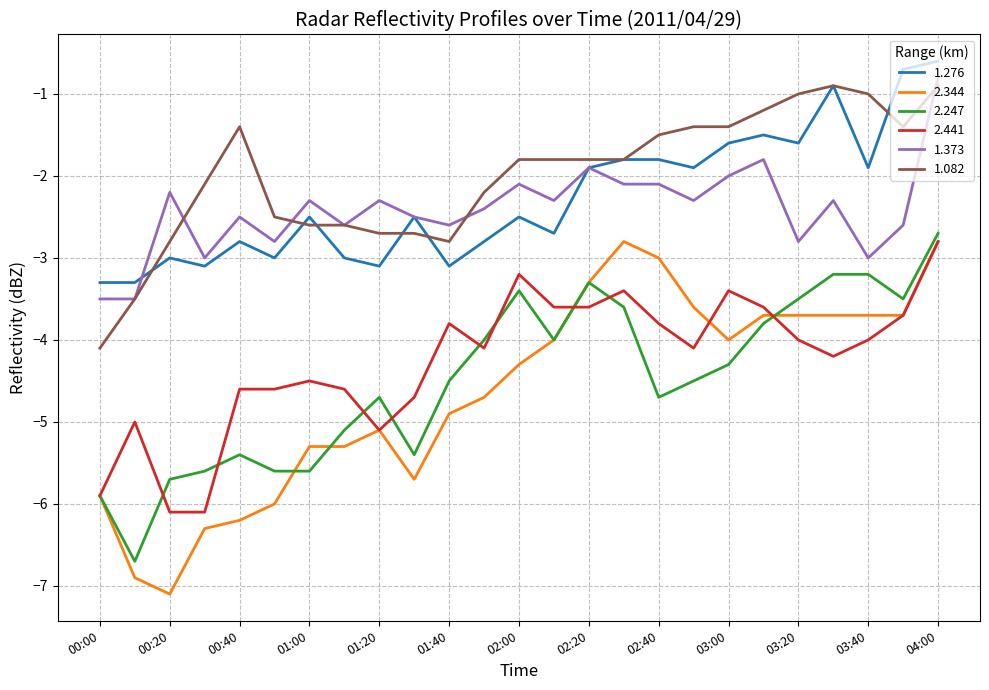

What is the minimum value shown in the chart?

-7.1